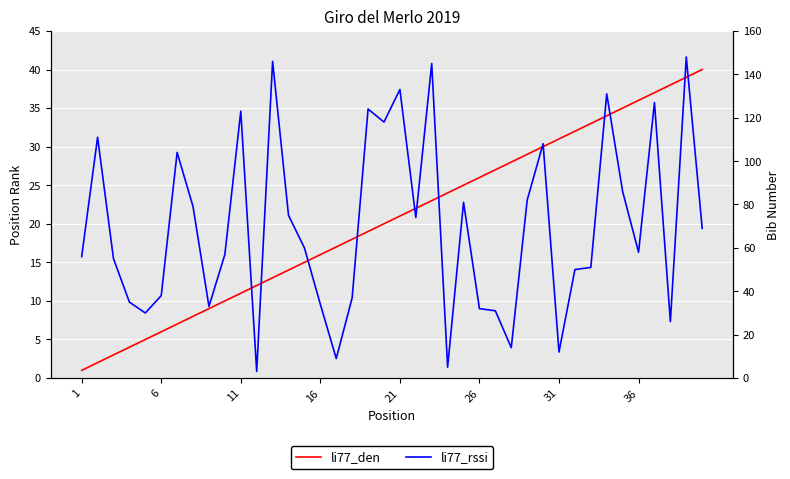

True or false: li77_den and li77_rssi intersect in this chart.

True